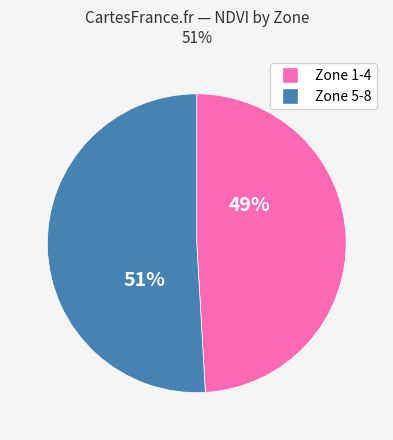

How many slices are in this pie chart?

2